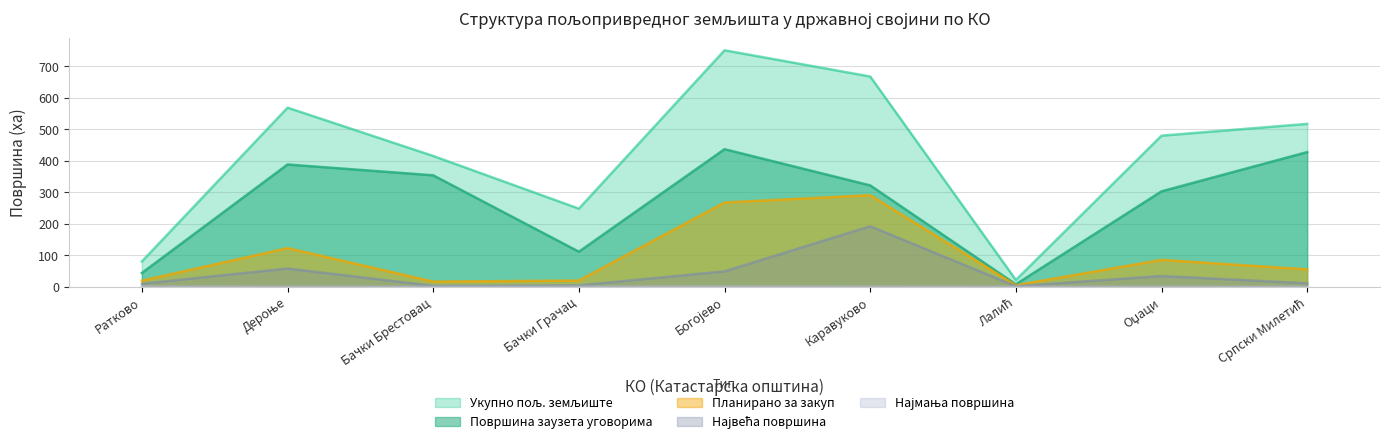

Reading right to left, list all the values displayed in this chart.

Укупно пољ. земљиште: Српски Милетић=517.3	Оџаци=479.8	Лалић=21.7	Каравуково=667.7	Богојево=750.9	Бачки Грачац=248.1	Бачки Брестовац=415.3	Дероње=568.7	Ратково=80.5
Површина заузета уговорима: Српски Милетић=427.6	Оџаци=302.9	Лалић=7.9	Каравуково=321.8	Богојево=436.8	Бачки Грачац=111.3	Бачки Брестовац=353.8	Дероње=388.2	Ратково=43.8
Планирано за закуп: Српски Милетић=55.3	Оџаци=85.5	Лалић=4.9	Каравуково=290.8	Богојево=267.6	Бачки Грачац=19.9	Бачки Брестовац=16.3	Дероње=122.8	Ратково=19.5
Најмања површина: Српски Милетић=0.1	Оџаци=0.0	Лалић=0.1	Каравуково=0.3	Богојево=0.8	Бачки Грачац=0.4	Бачки Брестовац=0.1	Дероње=0.0	Ратково=0.7
Највећа површина: Српски Милетић=11.2	Оџаци=34.3	Лалић=1.9	Каравуково=192.2	Богојево=49.0	Бачки Грачац=4.5	Бачки Брестовац=3.2	Дероње=58.0	Ратково=9.7